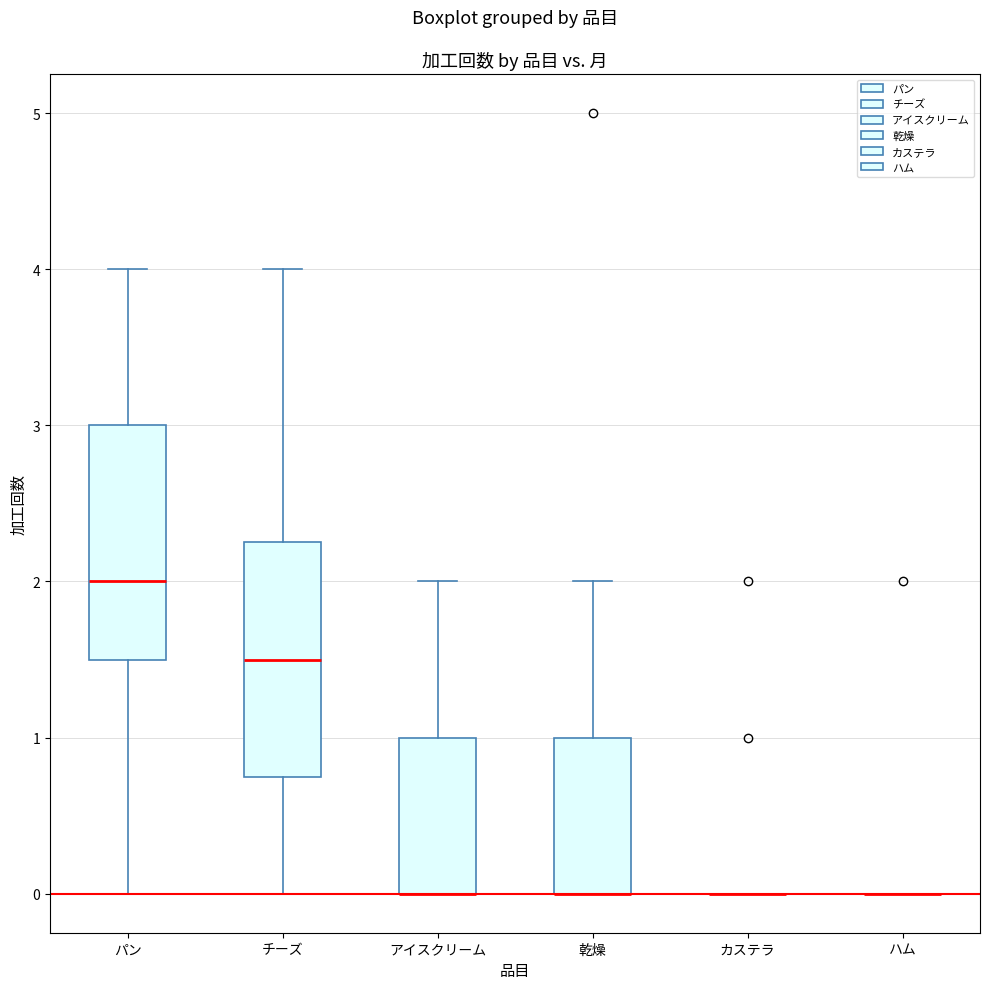

Reading left to right, transcribe this box plot: for each box, give where its median line is, the range the box spans, and where its two whiskers end, as read against the y-axis. The values are not printed on the chart, so give them approximately, as read against the axis.

パン: median 2.0, box 1.5 to 3.0, whiskers 0.0 to 4.0
チーズ: median 1.5, box 0.8 to 2.3, whiskers 0.0 to 4.0
アイスクリーム: median 0.0 (drawn on the box's lower edge), box 0.0 to 1.0, whiskers 0.0 to 2.0
乾燥: median 0.0 (drawn on the box's lower edge), box 0.0 to 1.0, whiskers 0.0 to 2.0
カステラ: box collapsed to a line at 0.0, whiskers 0.0 to 0.0
ハム: box collapsed to a line at 0.0, whiskers 0.0 to 0.0